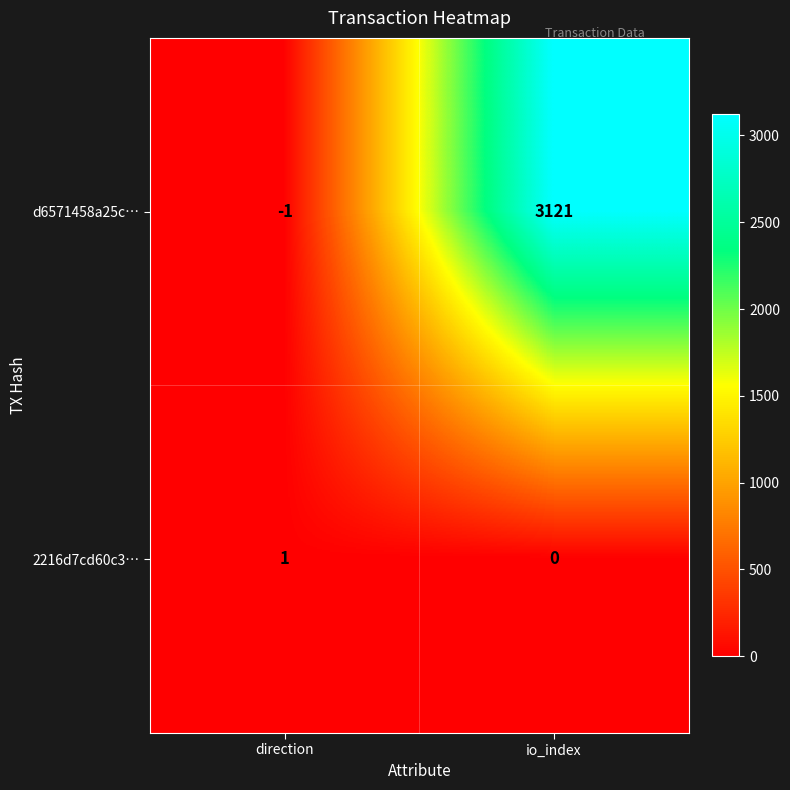

The 2216d7cd60c3… series shows 0 at io_index. True or false?

True